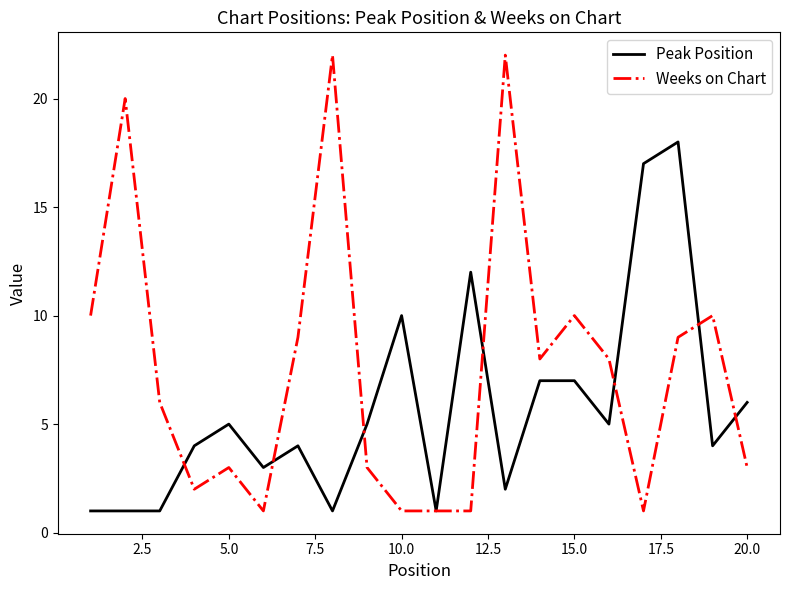

Which series has the largest total across all categories?

Weeks on Chart